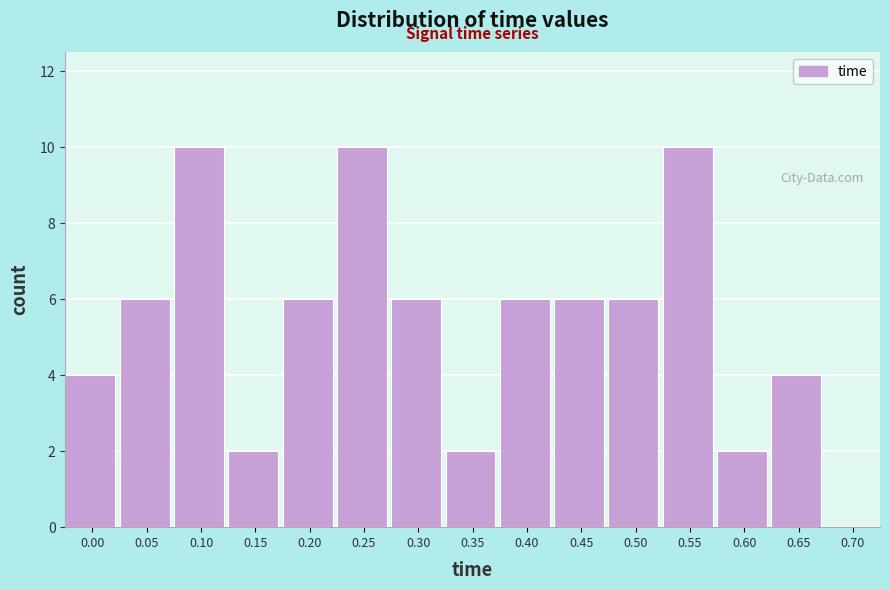

Reading left to right, what are all the values shown in this chart?

0.00=4	0.05=6	0.10=10	0.15=2	0.20=6	0.25=10	0.30=6	0.35=2	0.40=6	0.45=6	0.50=6	0.55=10	0.60=2	0.65=4	0.70=0